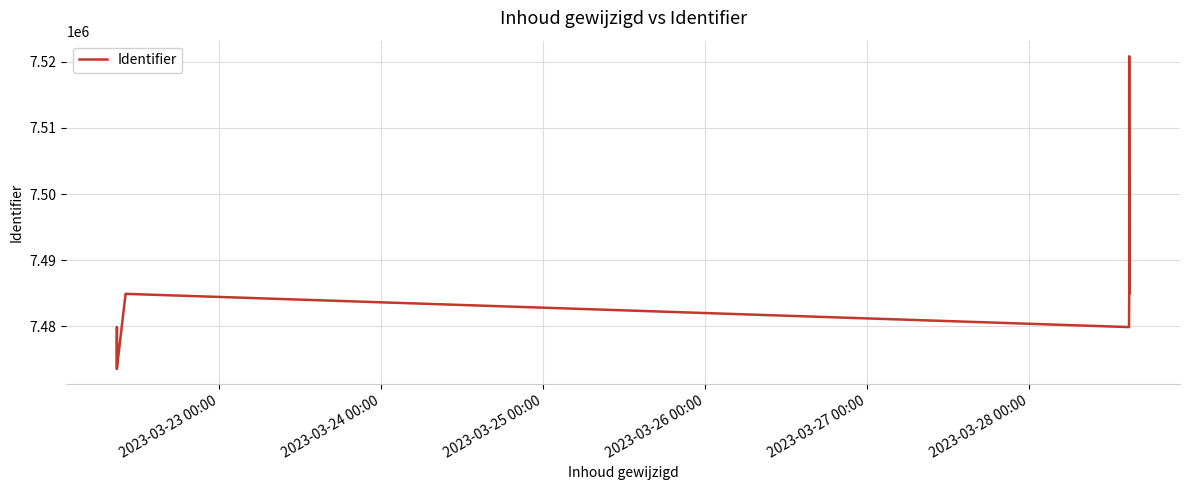

The chart shows a value of 9851679 at 2023-03-27 00:00. True or false?

False